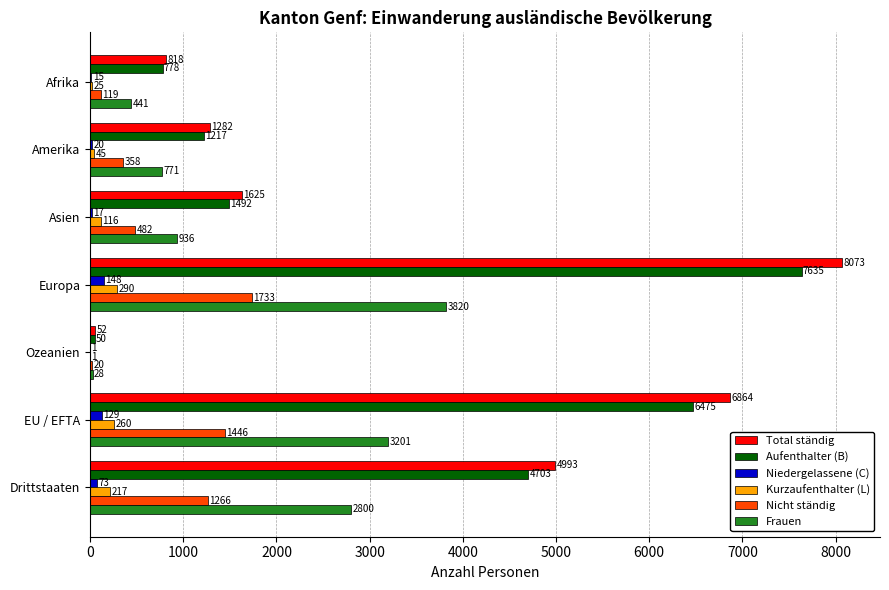

What is the greatest value displayed?

8073